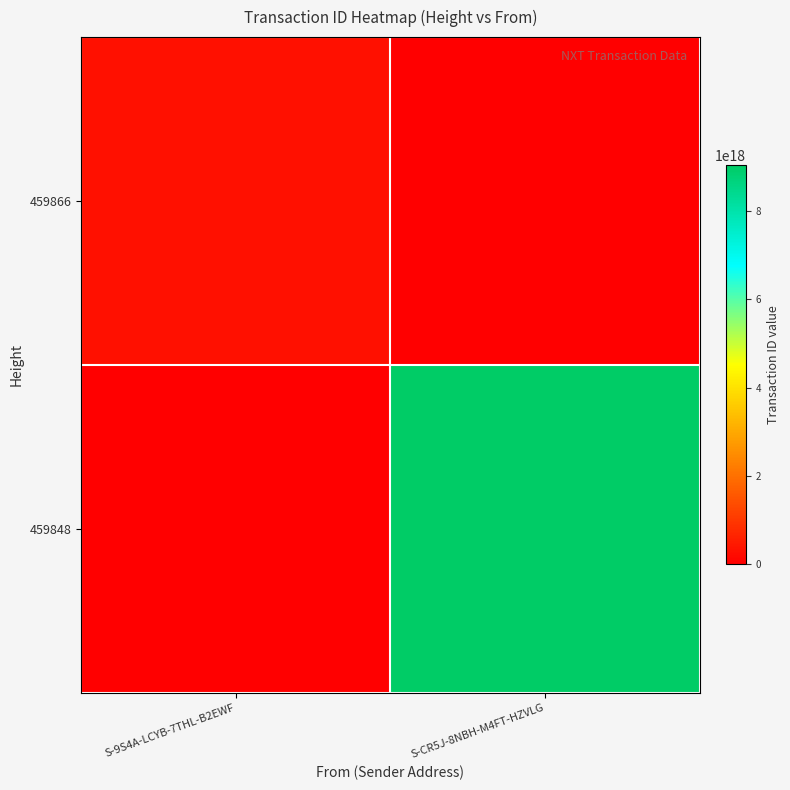

Which series has the largest total across all categories?

459848